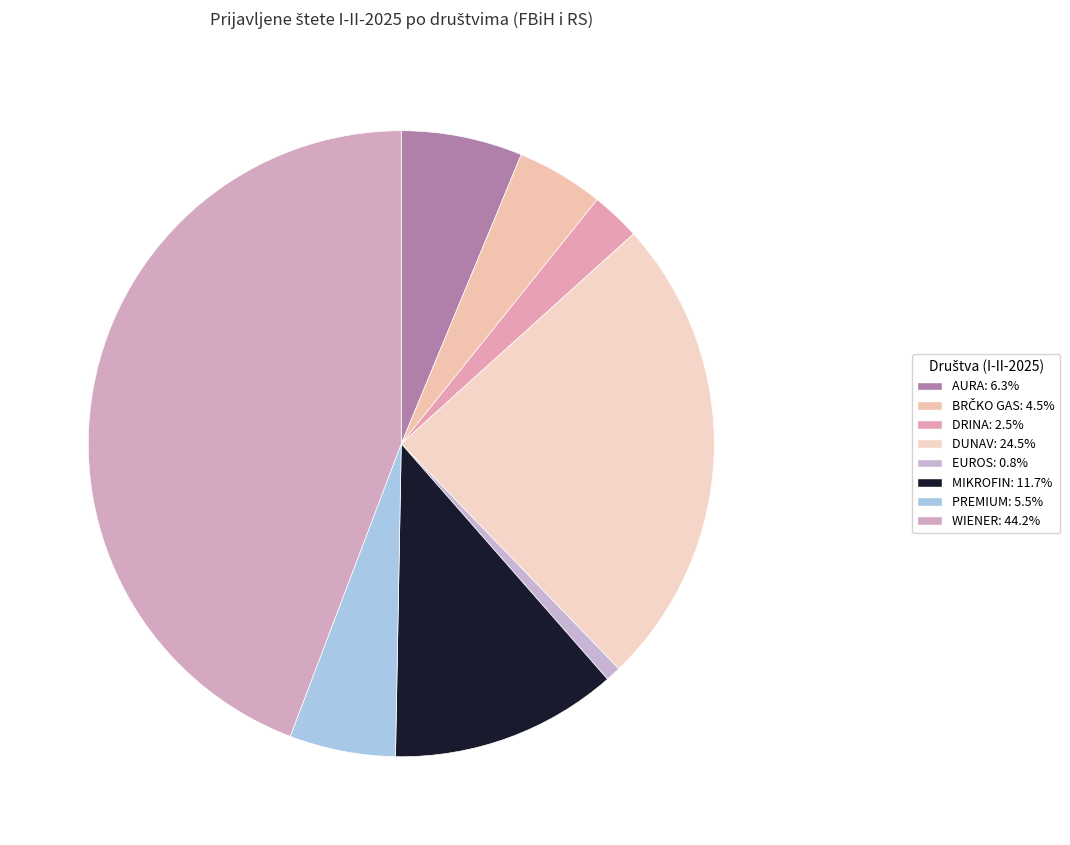

How many slices are in this pie chart?

8